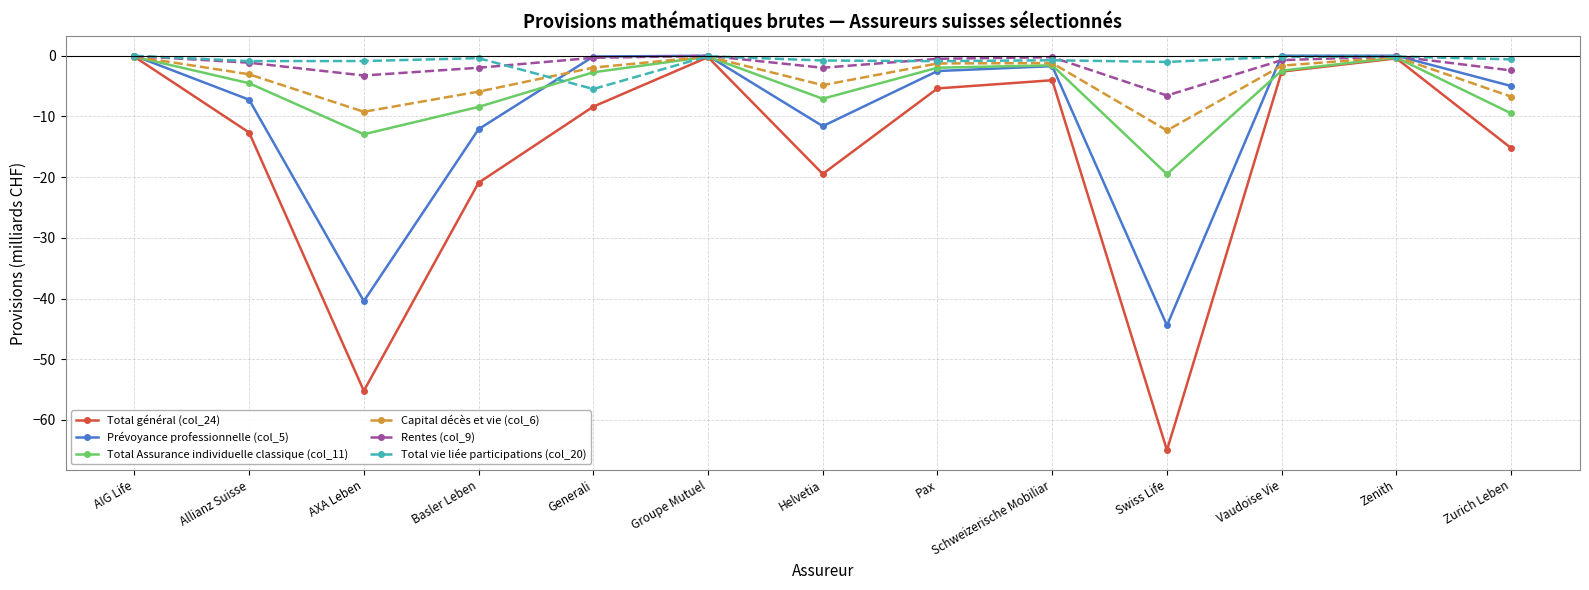

In Capital décès et vie (col_6), how many points are lower than both neighbors (excluding endpoints)?

3